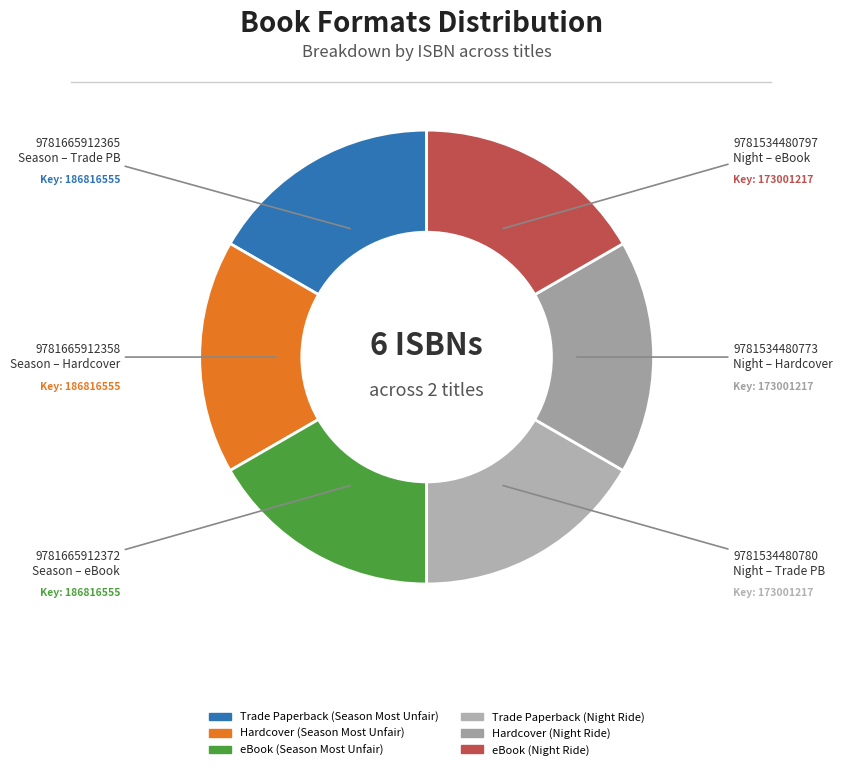

How many segments does this pie chart have?

6